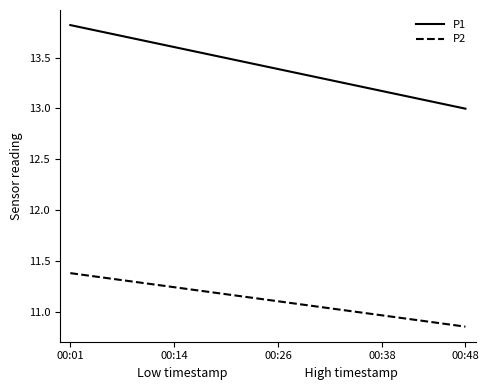

What is the lowest value of the P2 series?

10.9